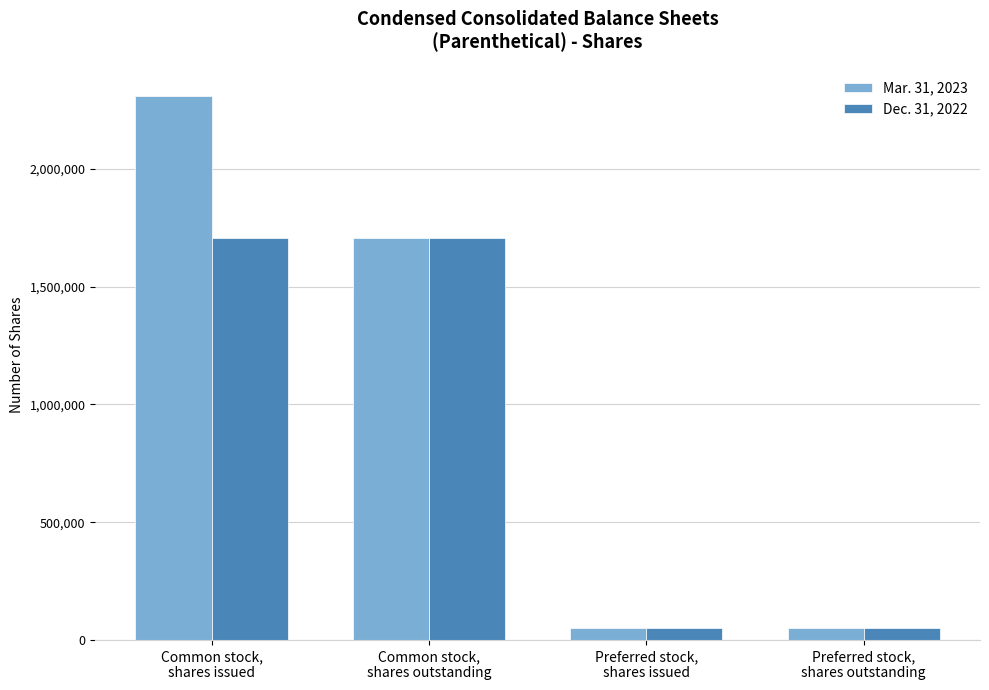

What is the maximum value shown in the chart?

2309287